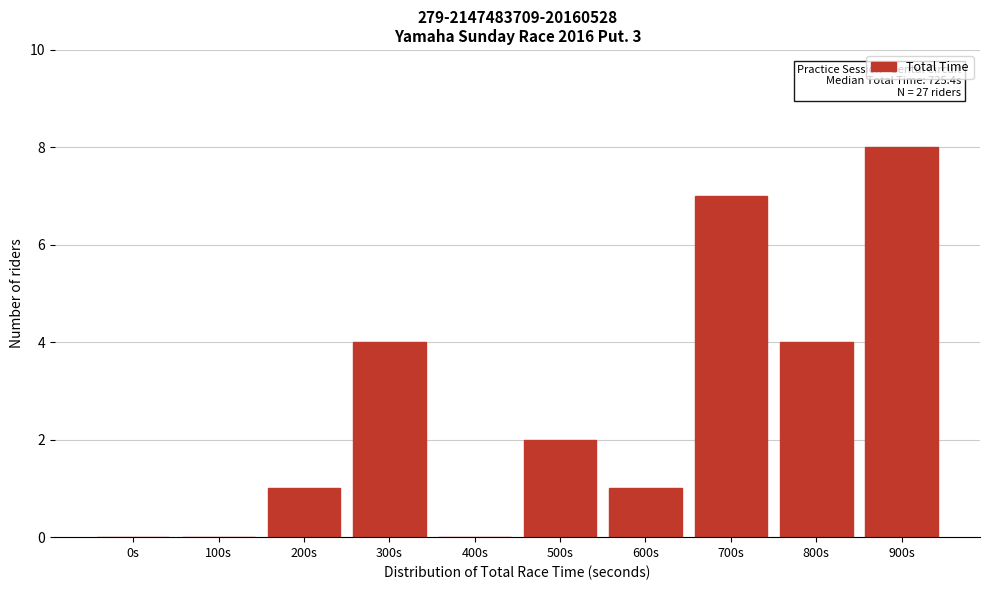

True or false: the data shows 4 at 800s.

True